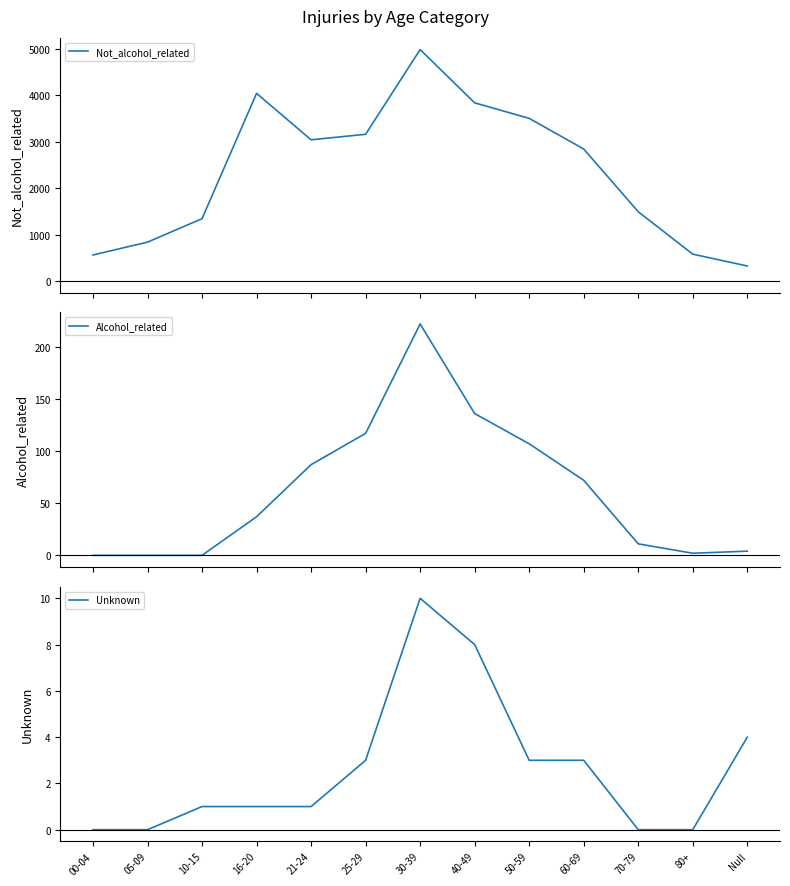

Is this an area chart (filled region under the line)?

No